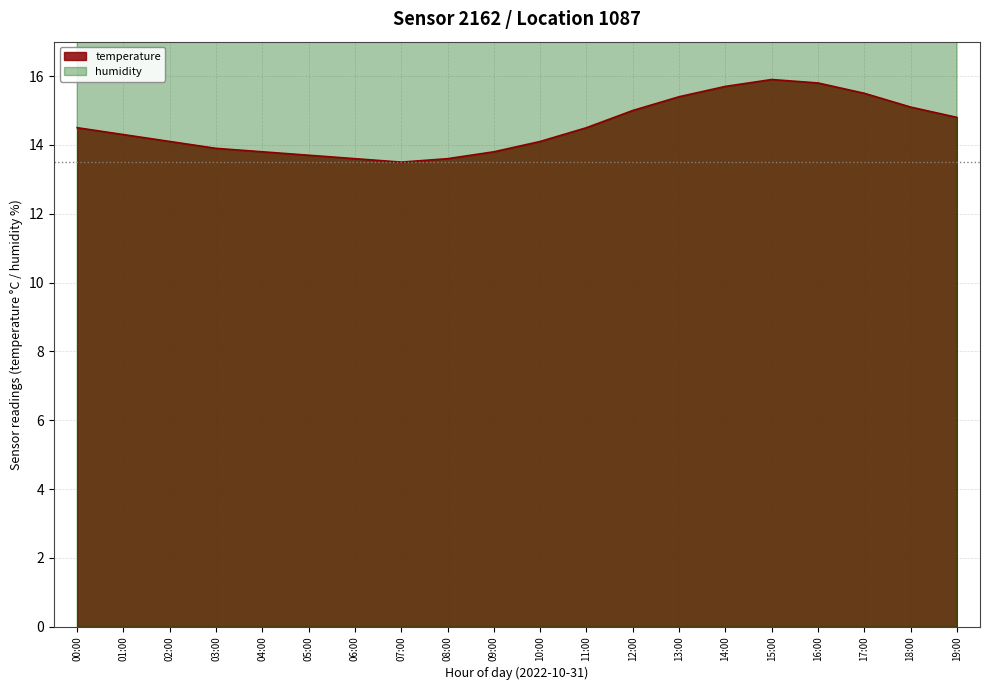

True or false: humidity and temperature cross at least once.

False